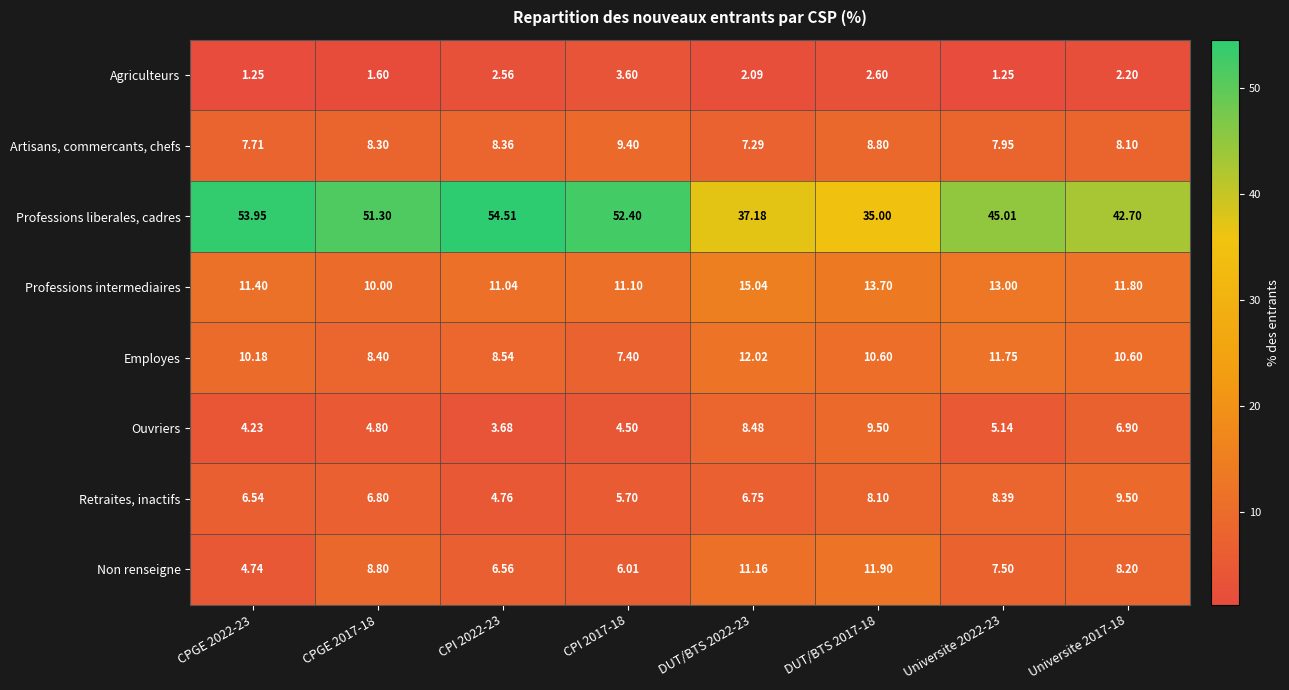

Is the value of Artisans, commercants, chefs at Universite 2022-23 greater than the value of Retraites, inactifs at CPI 2022-23?

Yes